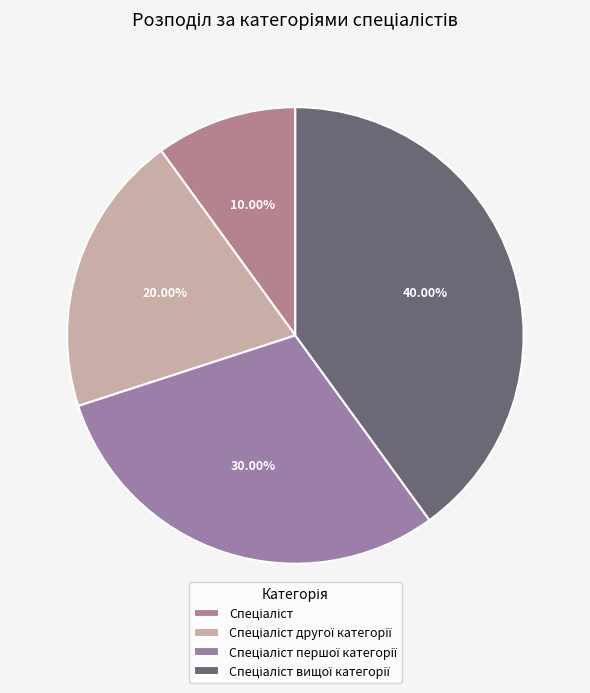

Is it true that Спеціаліст вищої категорії is 40% of the pie?

True